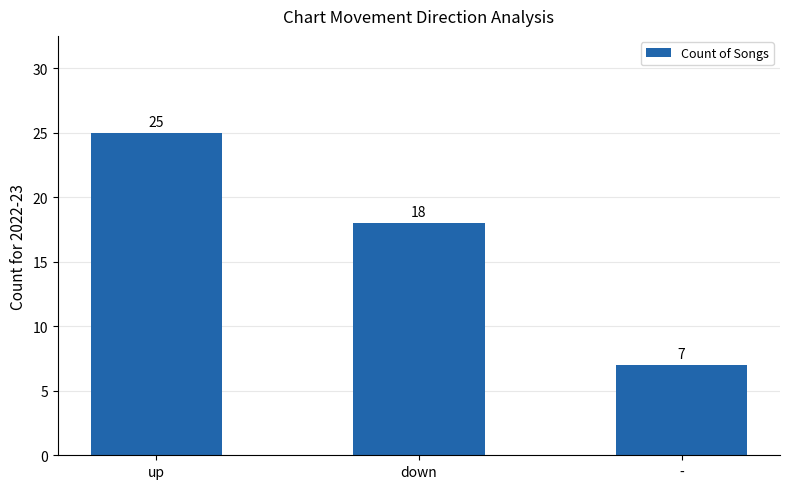

What is the smallest value displayed?

7